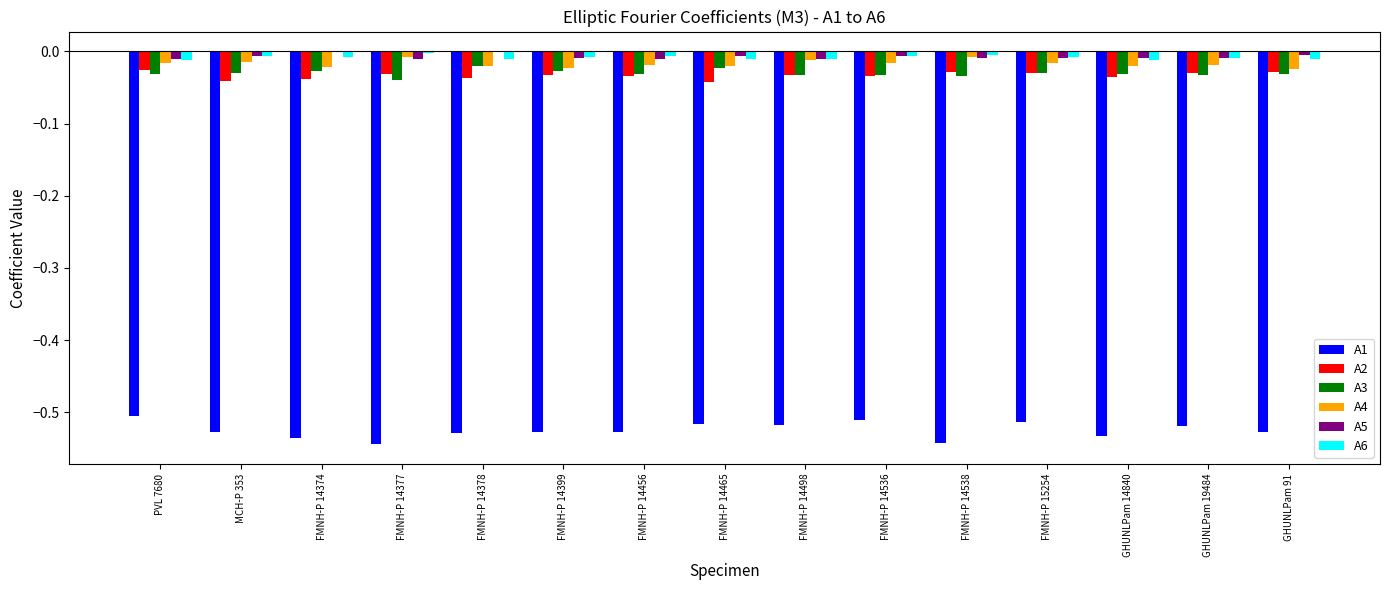

The A3 series shows -0.0 at FMNH-P 14374. True or false?

True